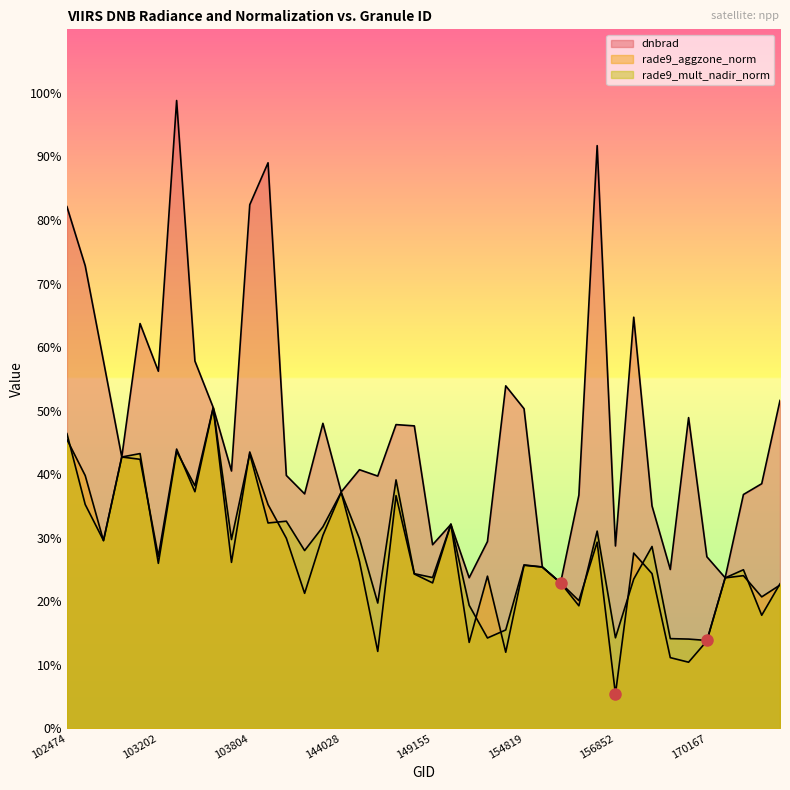

Reading right to left, list all the values displayed in this chart.

dnbrad: 0.5	0.4	0.4	0.2	0.3	0.5	0.2	0.3	0.6	0.3	0.9	0.4	0.2	0.3	0.5	0.5	0.3	0.2	0.3	0.3	0.5	0.5	0.4	0.4	0.4	0.5	0.4	0.4	0.9	0.8	0.4	0.5	0.6	1.0	0.6	0.6	0.4	0.6	0.7	0.8
rade9_aggzone_norm: 0.2	0.2	0.2	0.2	0.1	0.1	0.1	0.2	0.3	0.1	0.3	0.2	0.2	0.3	0.3	0.1	0.2	0.1	0.3	0.2	0.2	0.4	0.1	0.3	0.4	0.3	0.2	0.3	0.4	0.4	0.3	0.5	0.4	0.4	0.3	0.4	0.4	0.3	0.4	0.5
rade9_mult_nadir_norm: 0.2	0.2	0.2	0.2	0.1	0.1	0.1	0.3	0.2	0.1	0.3	0.2	0.2	0.3	0.3	0.2	0.1	0.2	0.3	0.2	0.2	0.4	0.2	0.3	0.4	0.3	0.3	0.3	0.3	0.4	0.3	0.5	0.4	0.4	0.3	0.4	0.4	0.3	0.4	0.5